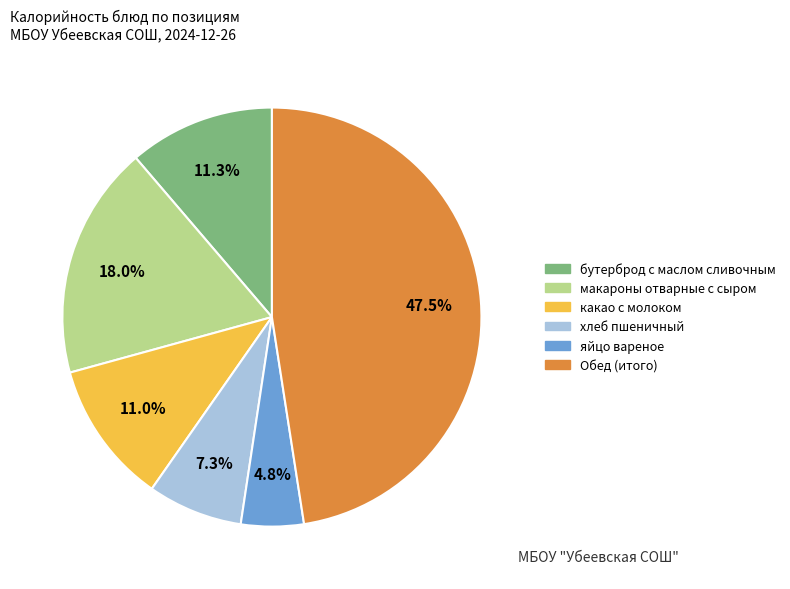

Count the number of slices in the pie.

6